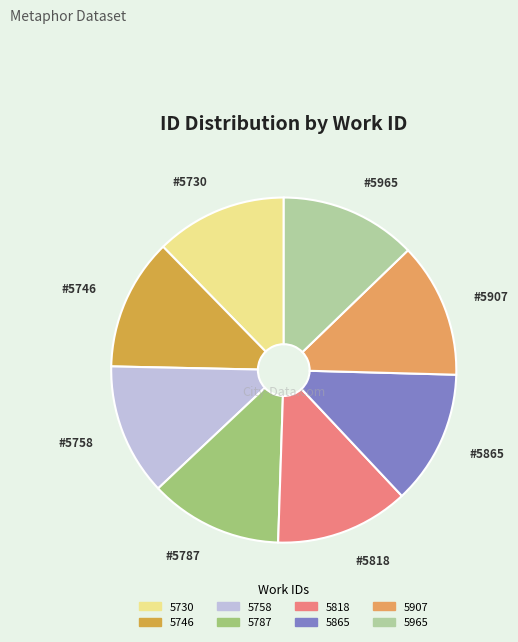

What is the change in value from 5746 to 5965?

+561